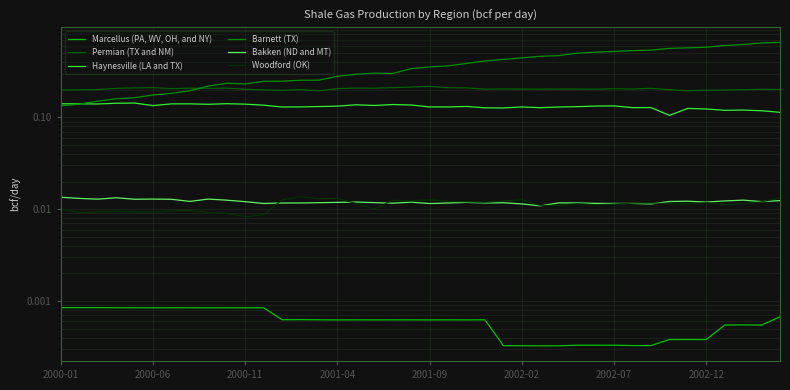

Does the chart display data point markers on the line(s)?

No